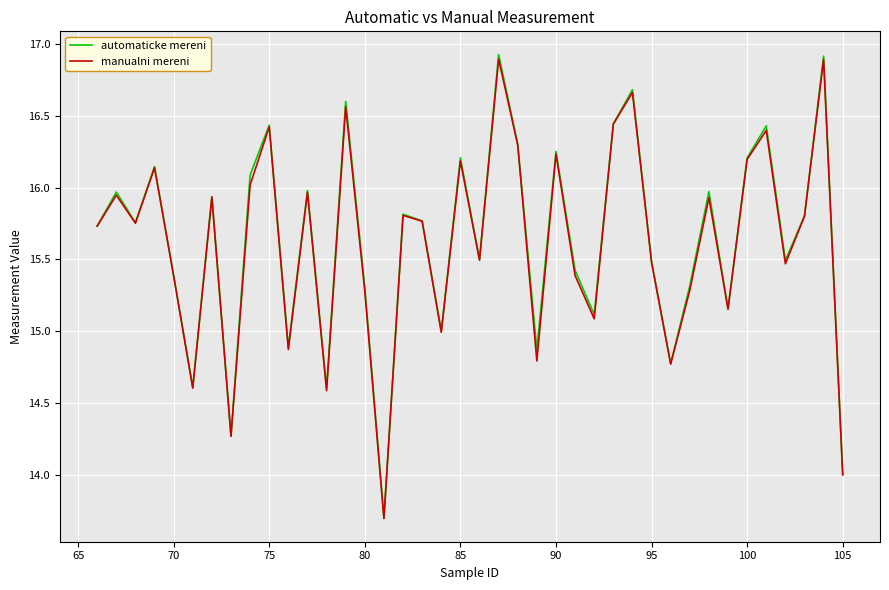

Which series has the largest range (max minus min)?

automaticke mereni